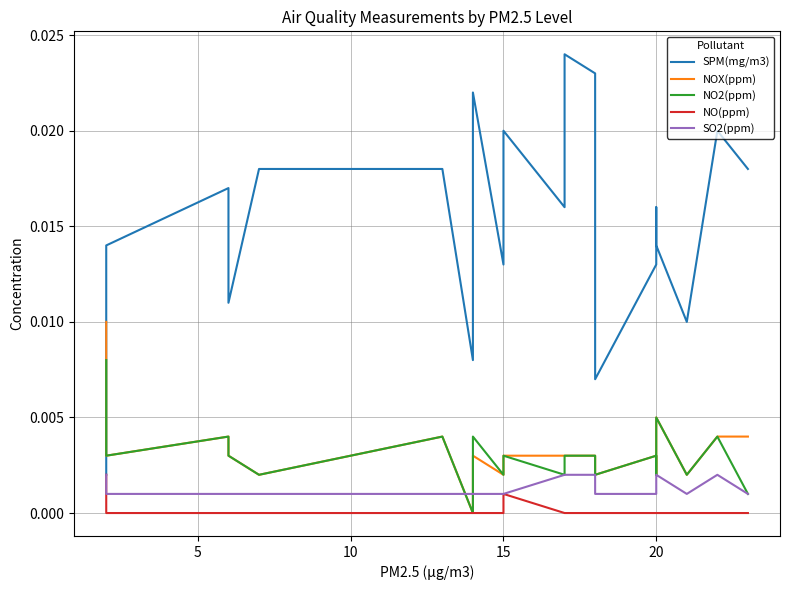

Is the value of NO(ppm) at 10 greater than the value of SPM(mg/m3) at 14?

No